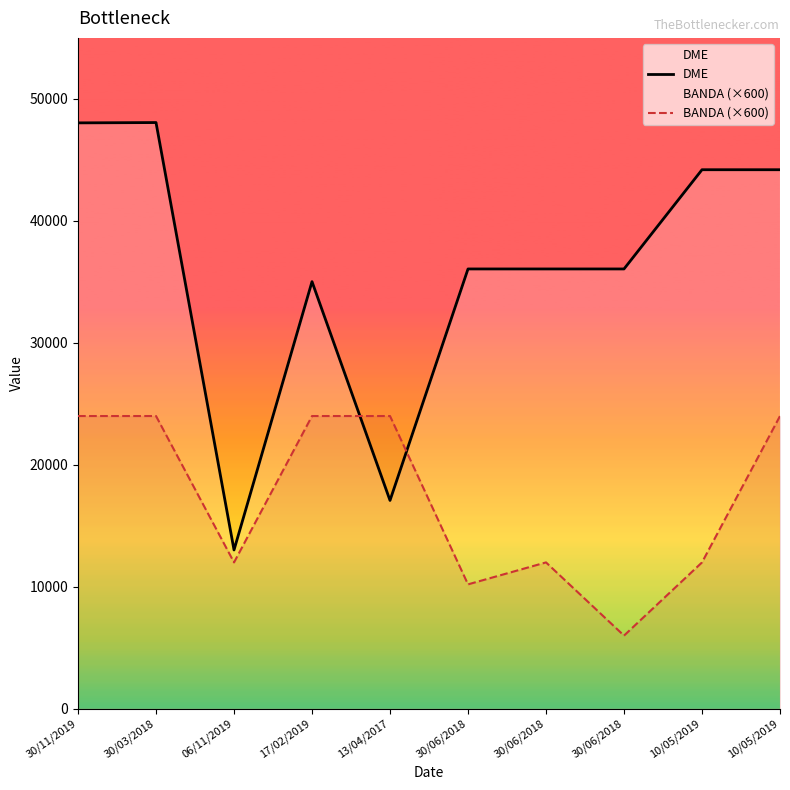

List the labels in order of DME value, largest first.

30/03/2018, 30/11/2019, 10/05/2019, 10/05/2019, 30/06/2018, 30/06/2018, 30/06/2018, 17/02/2019, 13/04/2017, 06/11/2019